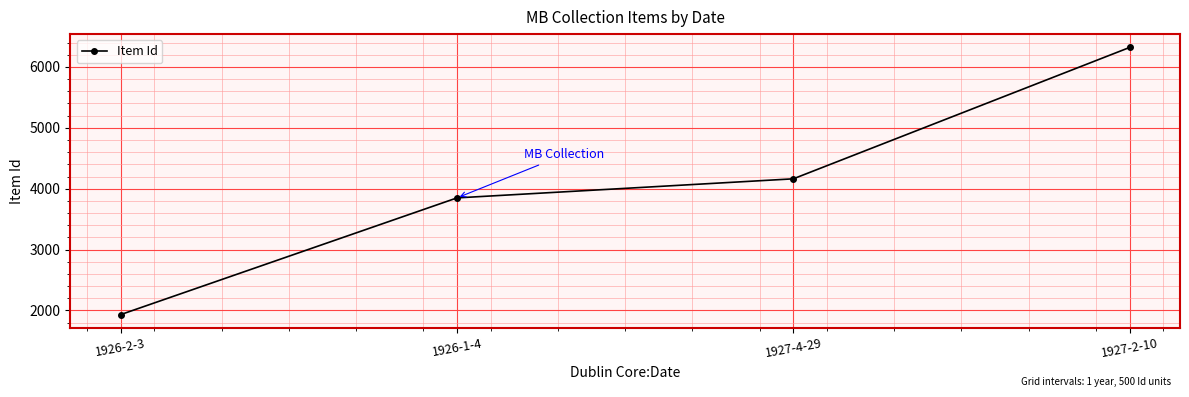

Reading right to left, transcribe all the data shown in this chart.

1927-2-10=6320	1927-4-29=4162	1926-1-4=3849	1926-2-3=1932